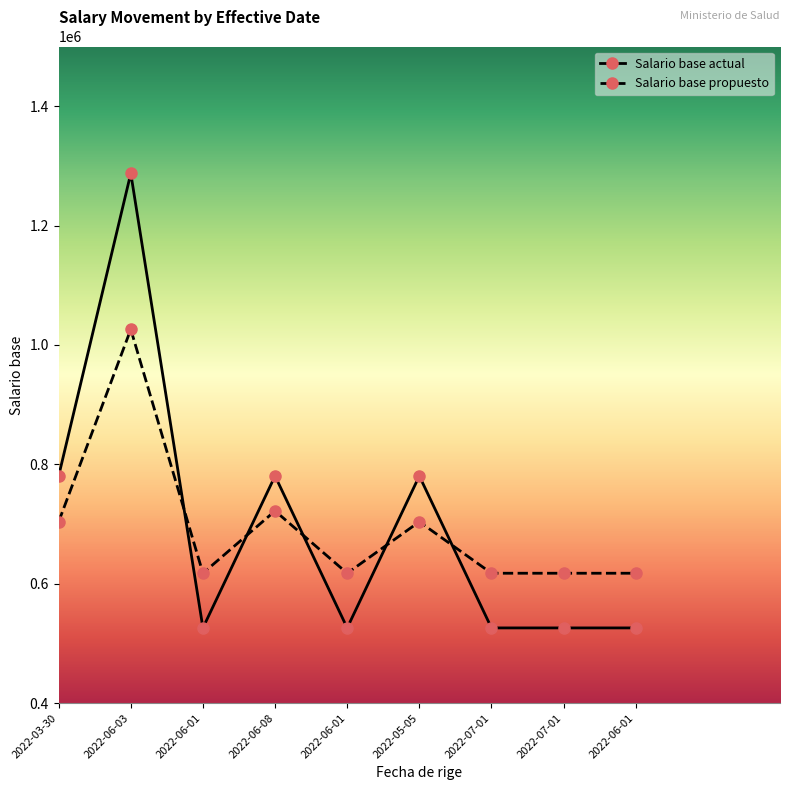

How many lines are shown in the chart?

2